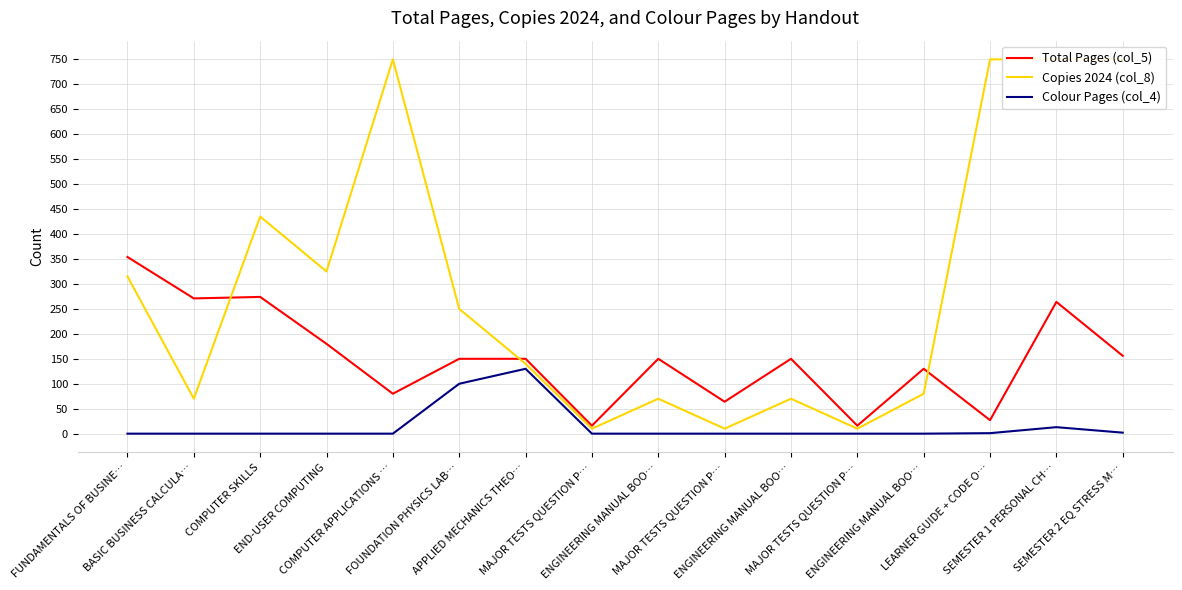

Reading right to left, transcribe all the data shown in this chart.

Total Pages (col_5): SEMESTER 2 EQ STRESS M…=156	SEMESTER 1 PERSONAL CH…=264	LEARNER GUIDE + CODE O…=27	ENGINEERING MANUAL BOO…=130	MAJOR TESTS QUESTION P…=16	ENGINEERING MANUAL BOO…=150	MAJOR TESTS QUESTION P…=64	ENGINEERING MANUAL BOO…=150	MAJOR TESTS QUESTION P…=16	APPLIED MECHANICS THEO…=150	FOUNDATION PHYSICS LAB…=150	COMPUTER APPLICATIONS …=80	END-USER COMPUTING=180	COMPUTER SKILLS=274	BASIC BUSINESS CALCULA…=271	FUNDAMENTALS OF BUSINE…=354
Copies 2024 (col_8): SEMESTER 2 EQ STRESS M…=750	SEMESTER 1 PERSONAL CH…=750	LEARNER GUIDE + CODE O…=750	ENGINEERING MANUAL BOO…=80	MAJOR TESTS QUESTION P…=10	ENGINEERING MANUAL BOO…=70	MAJOR TESTS QUESTION P…=10	ENGINEERING MANUAL BOO…=70	MAJOR TESTS QUESTION P…=10	APPLIED MECHANICS THEO…=140	FOUNDATION PHYSICS LAB…=250	COMPUTER APPLICATIONS …=750	END-USER COMPUTING=325	COMPUTER SKILLS=435	BASIC BUSINESS CALCULA…=70	FUNDAMENTALS OF BUSINE…=315
Colour Pages (col_4): SEMESTER 2 EQ STRESS M…=2	SEMESTER 1 PERSONAL CH…=13	LEARNER GUIDE + CODE O…=1	ENGINEERING MANUAL BOO…=0	MAJOR TESTS QUESTION P…=0	ENGINEERING MANUAL BOO…=0	MAJOR TESTS QUESTION P…=0	ENGINEERING MANUAL BOO…=0	MAJOR TESTS QUESTION P…=0	APPLIED MECHANICS THEO…=130	FOUNDATION PHYSICS LAB…=100	COMPUTER APPLICATIONS …=0	END-USER COMPUTING=0	COMPUTER SKILLS=0	BASIC BUSINESS CALCULA…=0	FUNDAMENTALS OF BUSINE…=0